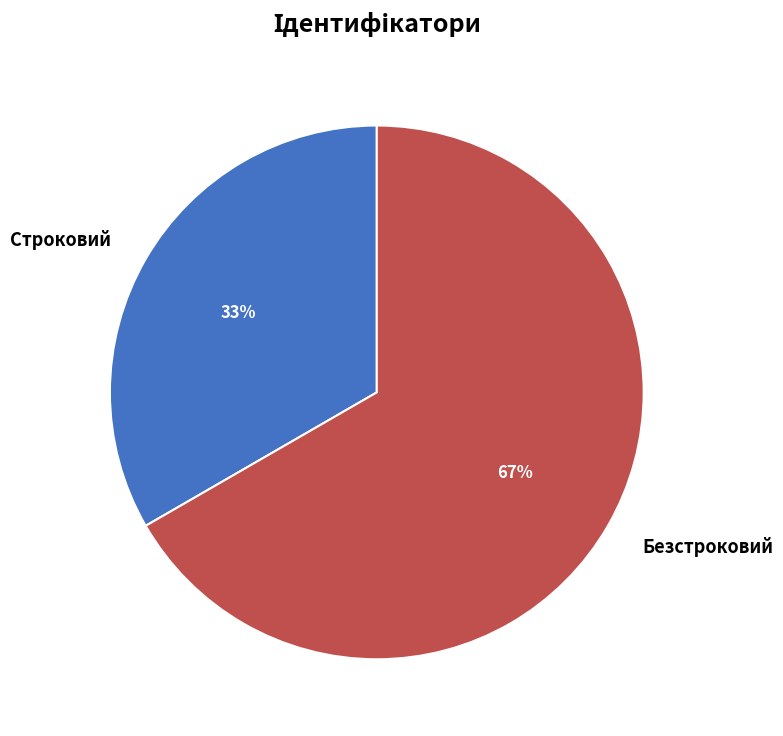

To the nearest percent, what is the average slice percentage?

50%